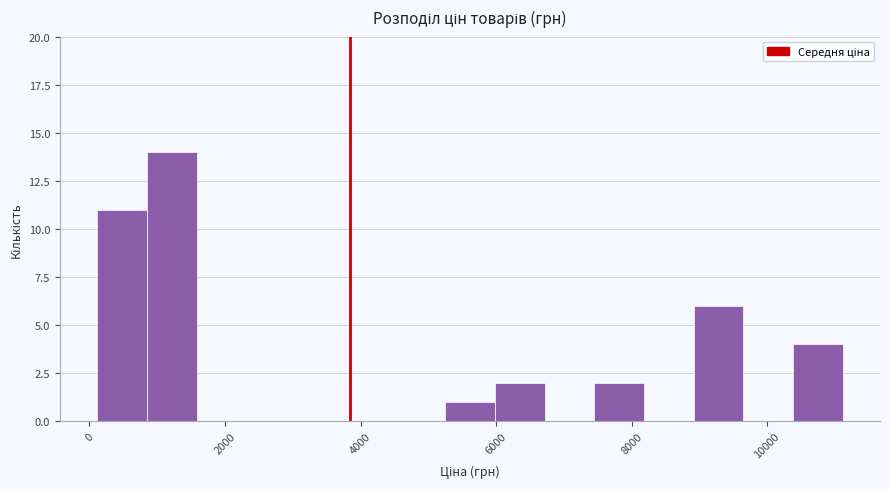

Around what value on the x-axis is the tallest bar? Give the approximate position of its centre, as read against the axis.

1200